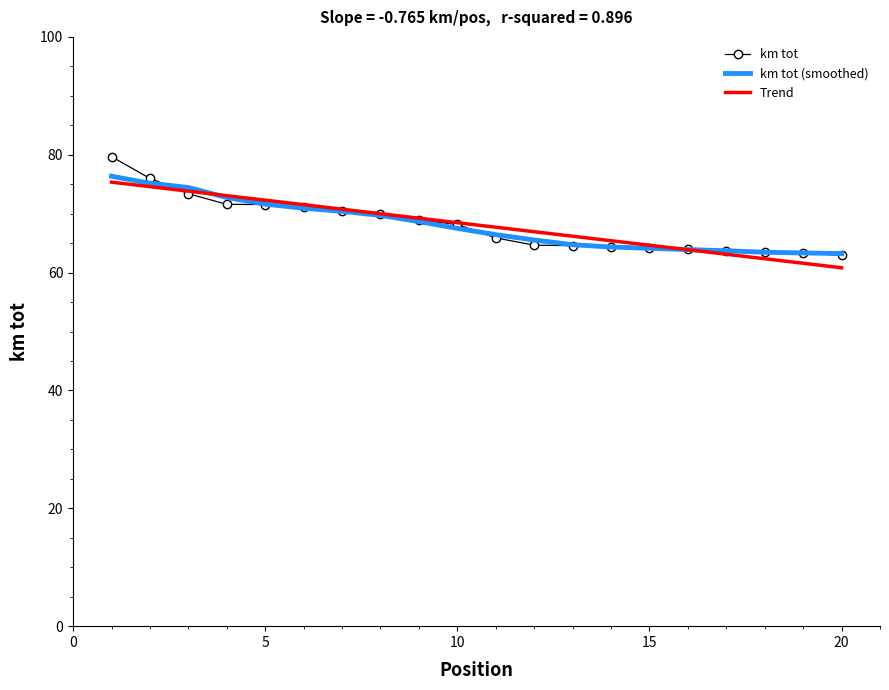

At which category does the chart reach its minimum across all series?

20